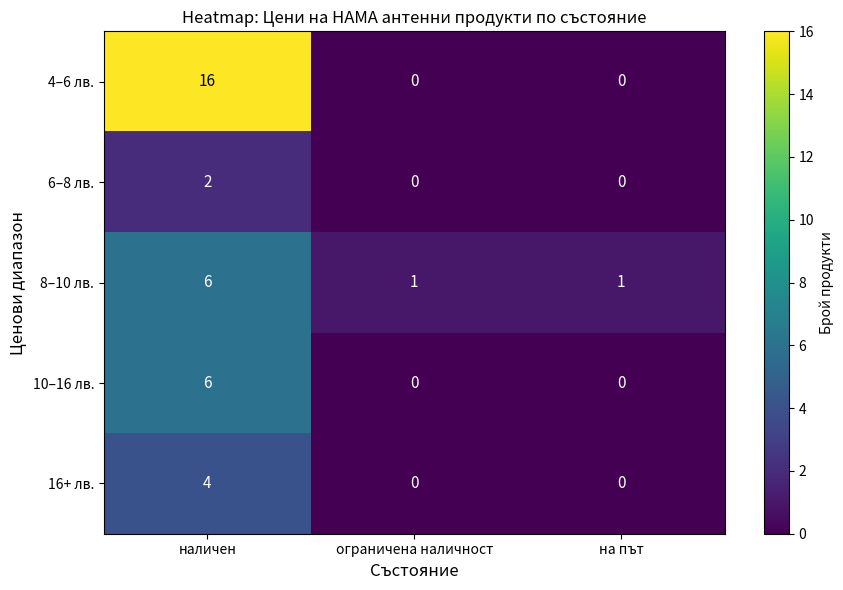

What is the total value across all series at ограничена наличност?

1